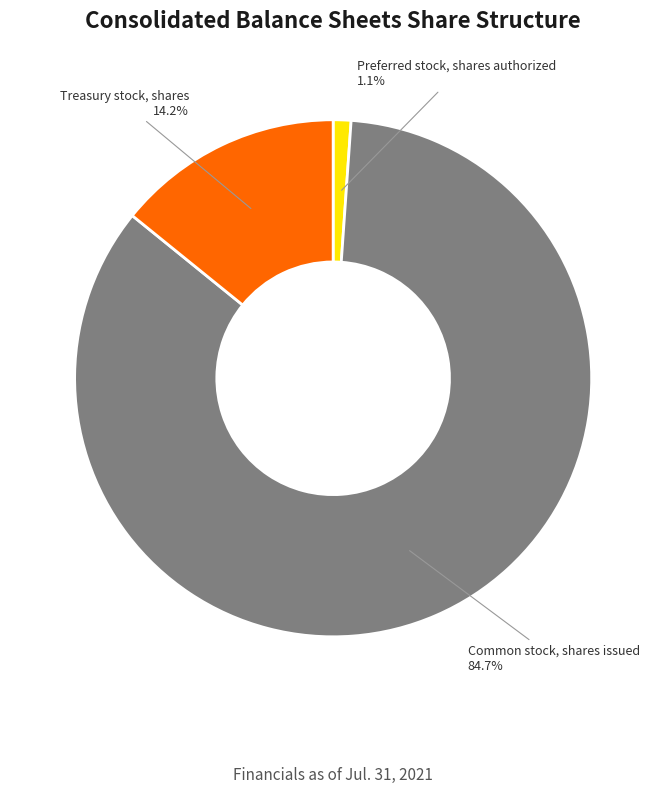

To the nearest percent, what is the difference between the largest and smallest slice percentages?

84%